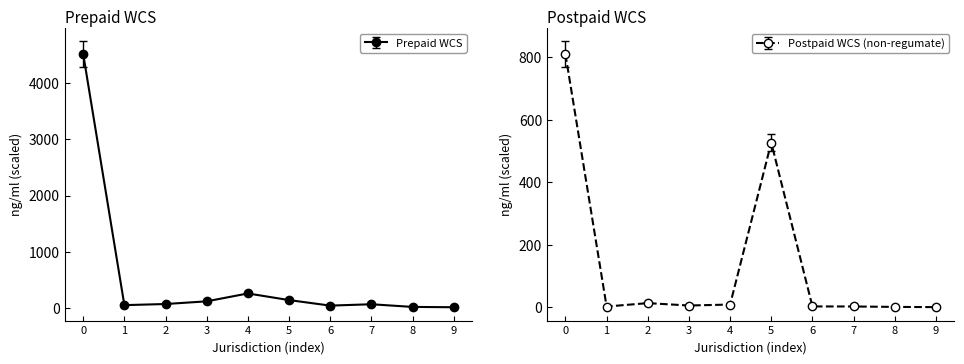

The value of Prepaid WCS at 0 is 2122.9. True or false?

False